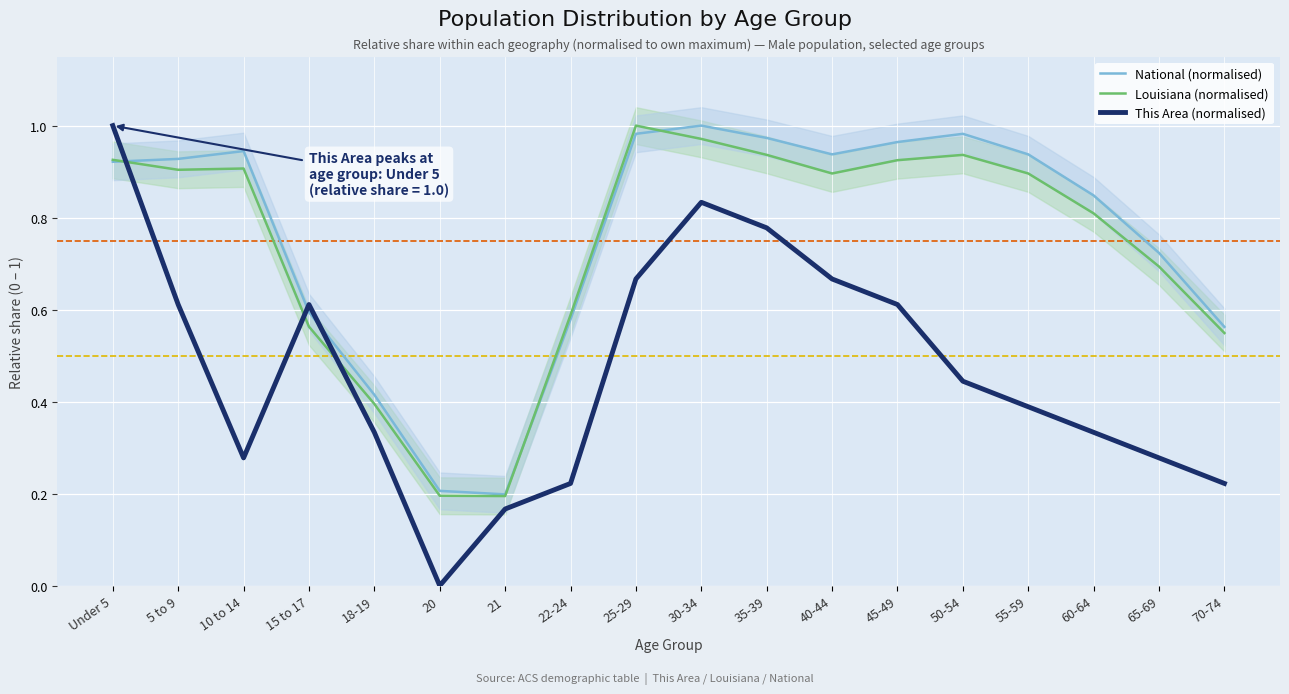

True or false: National (normalised) and Louisiana (normalised) intersect in this chart.

True